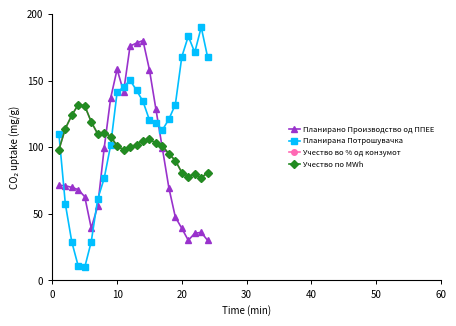

What is the greatest value displayed?

190.0